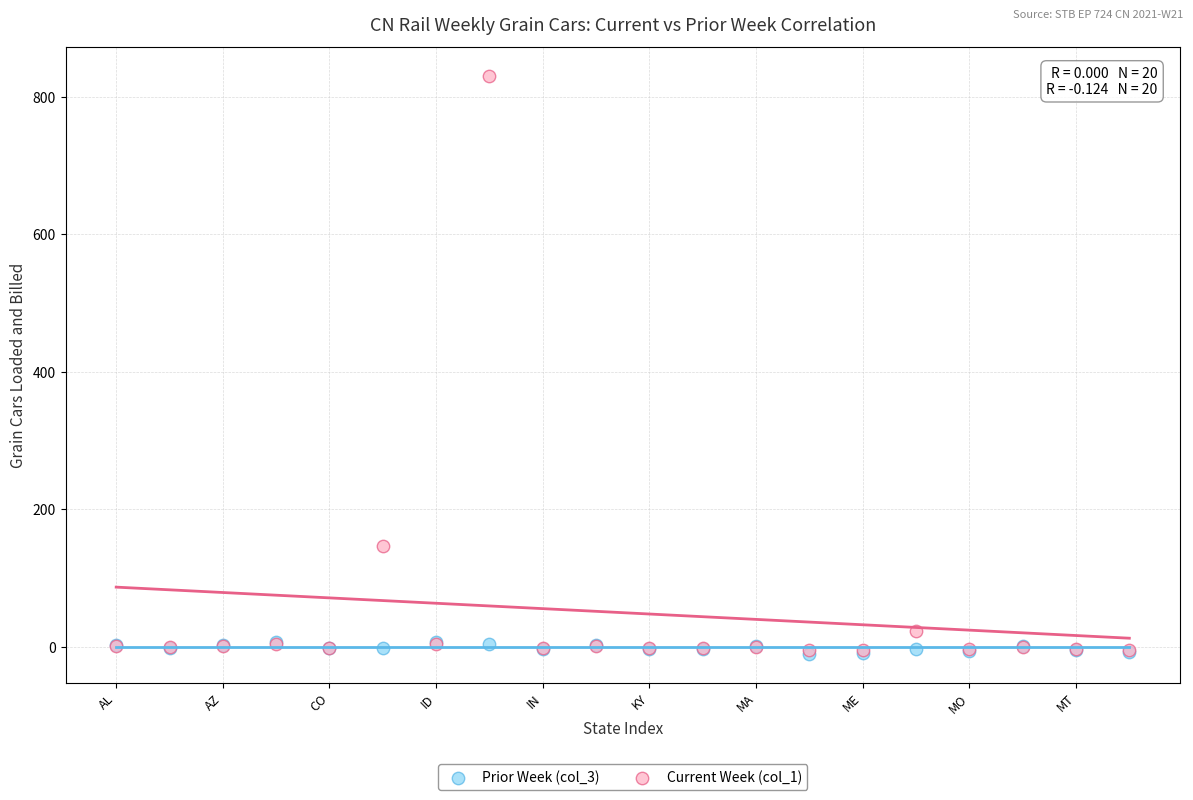

Across all series, what Y value is closest to 410?

147.4